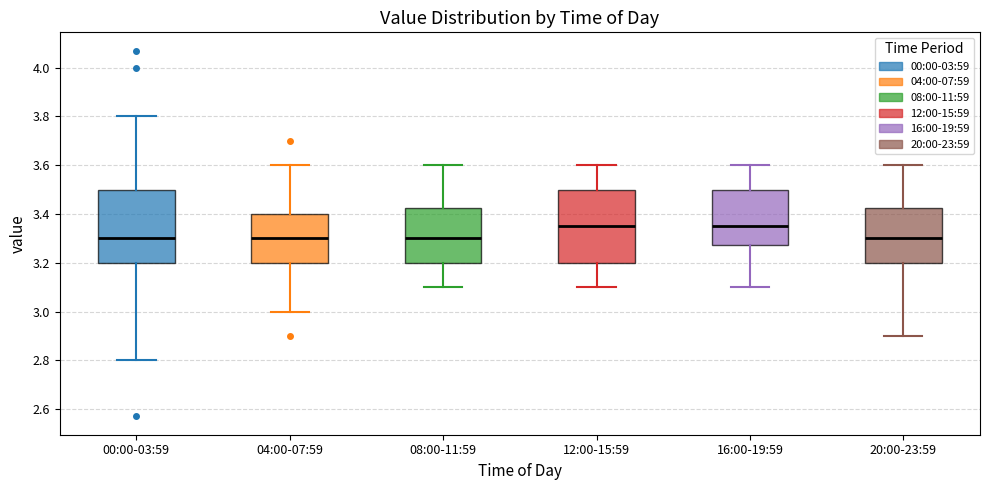

Where is the lower edge of the box for 16:00-19:59 on the y-axis? The values are not printed on the chart, so give them approximately, as read against the axis.

3.28